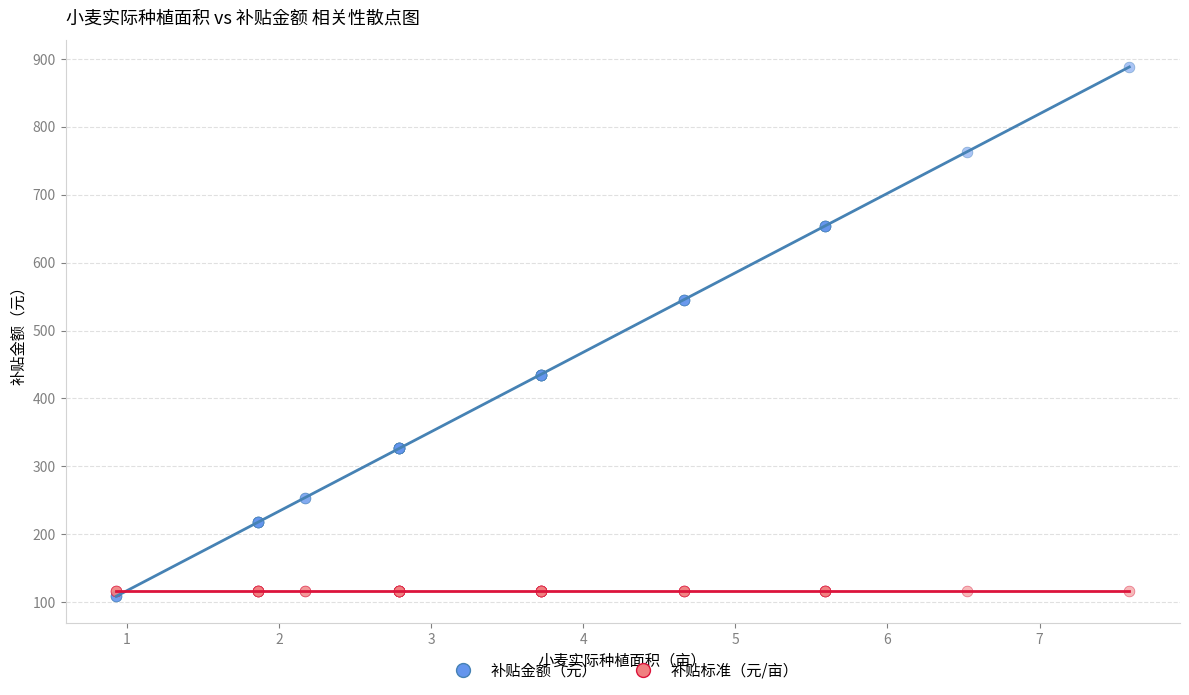

What are all the series names shown in the legend?

补贴金额（元）, 补贴标准（元/亩）